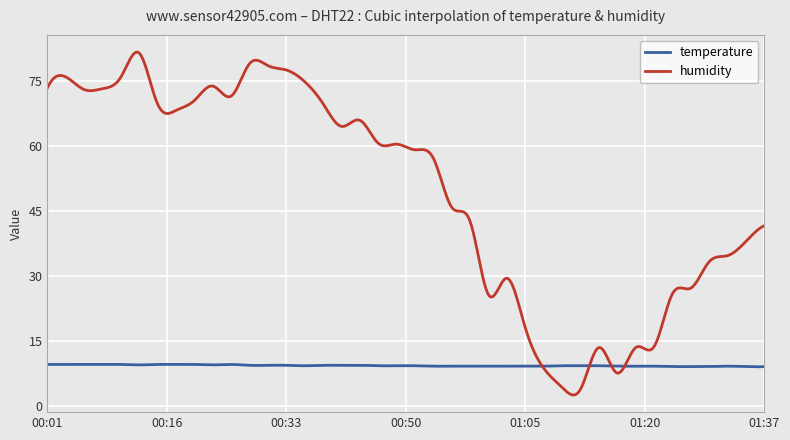

At how many categories does at least one series exceed 47?

224